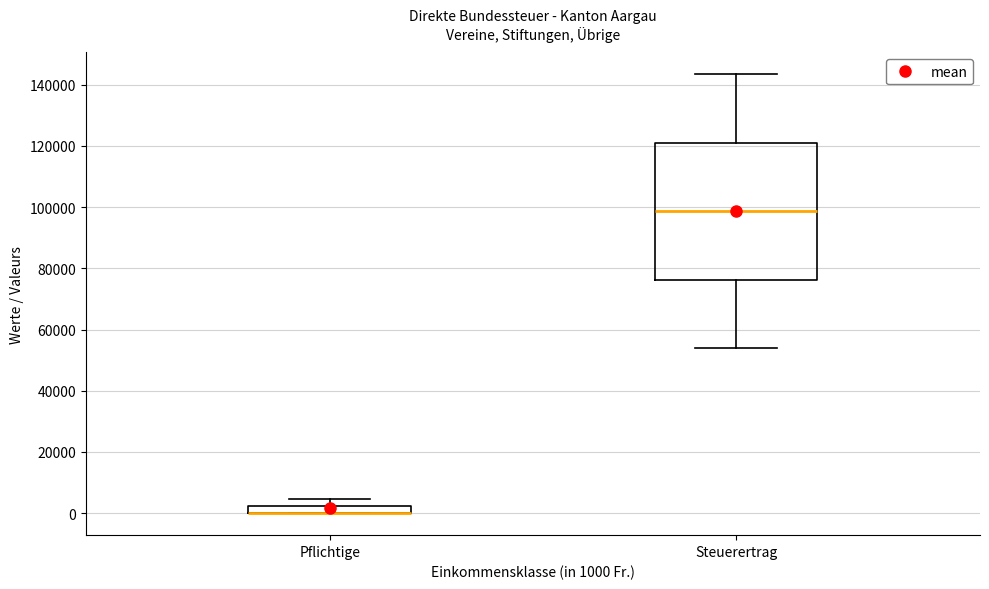

Where does the upper whisker of the box for Steuerertrag end on the y-axis? The values are not printed on the chart, so give them approximately, as read against the axis.

144000